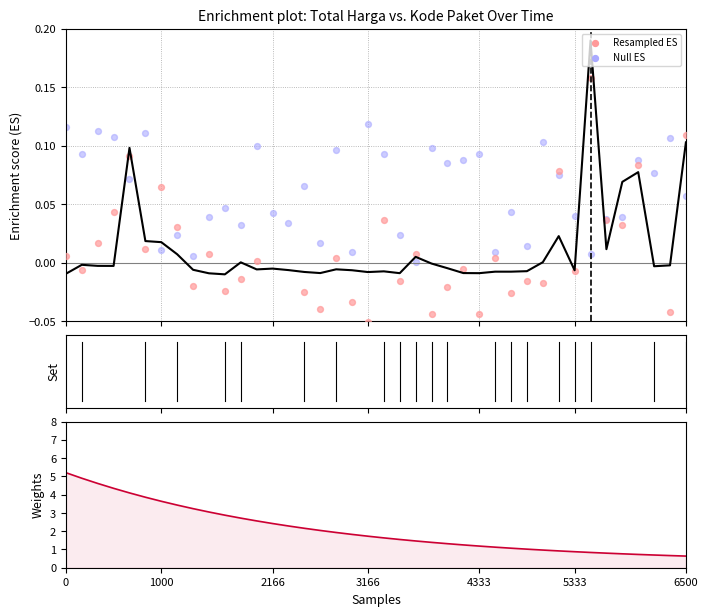

Which series contains the lowest Y value?

Resampled ES